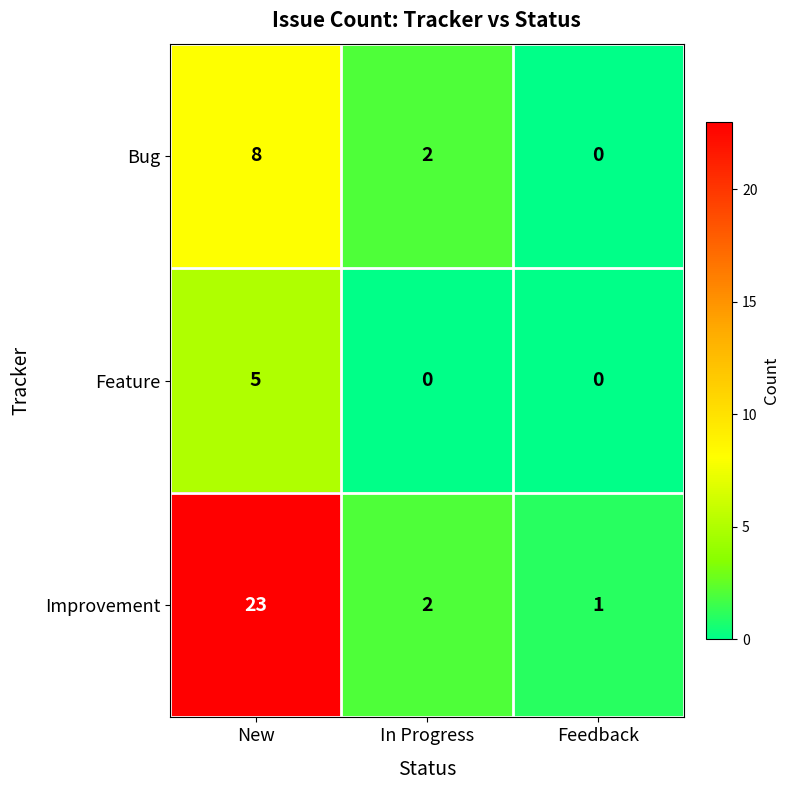

How many data points does each series have?

3